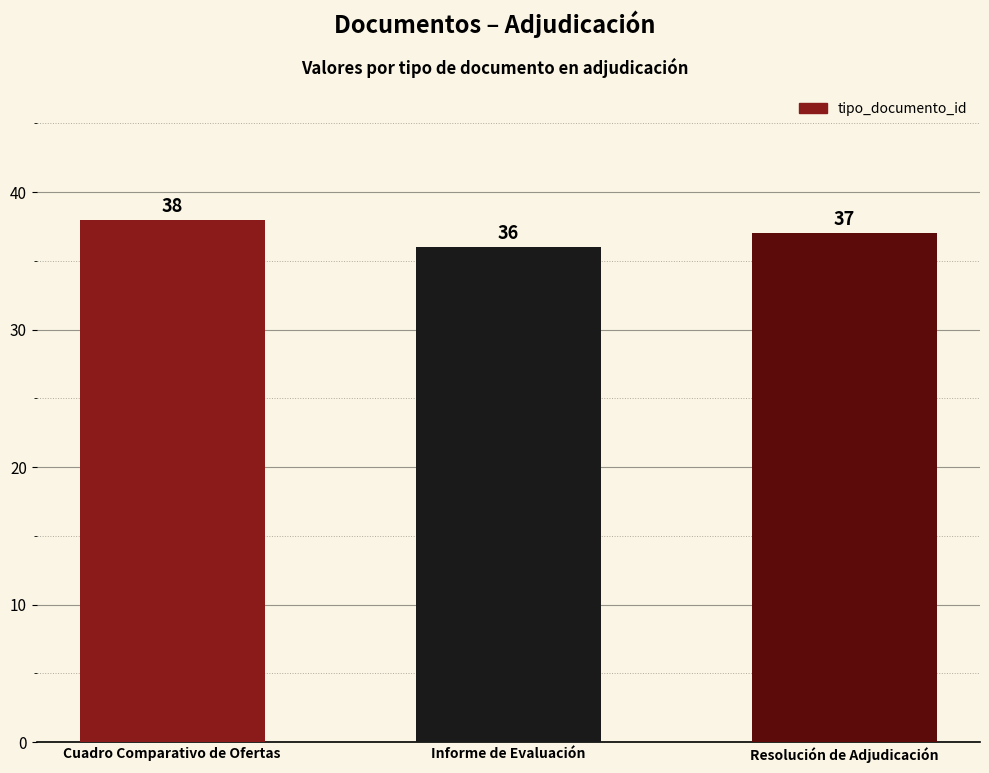

The chart shows a value of 38 at Cuadro Comparativo de Ofertas. True or false?

True